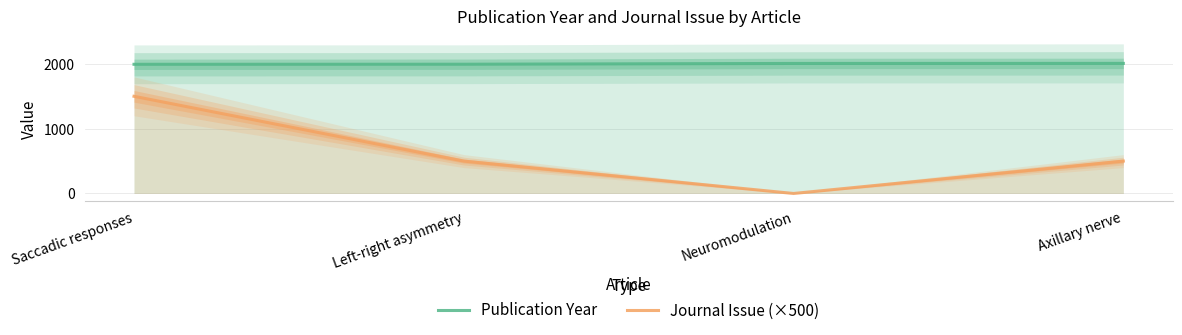

What position from the left is Neuromodulation?

3